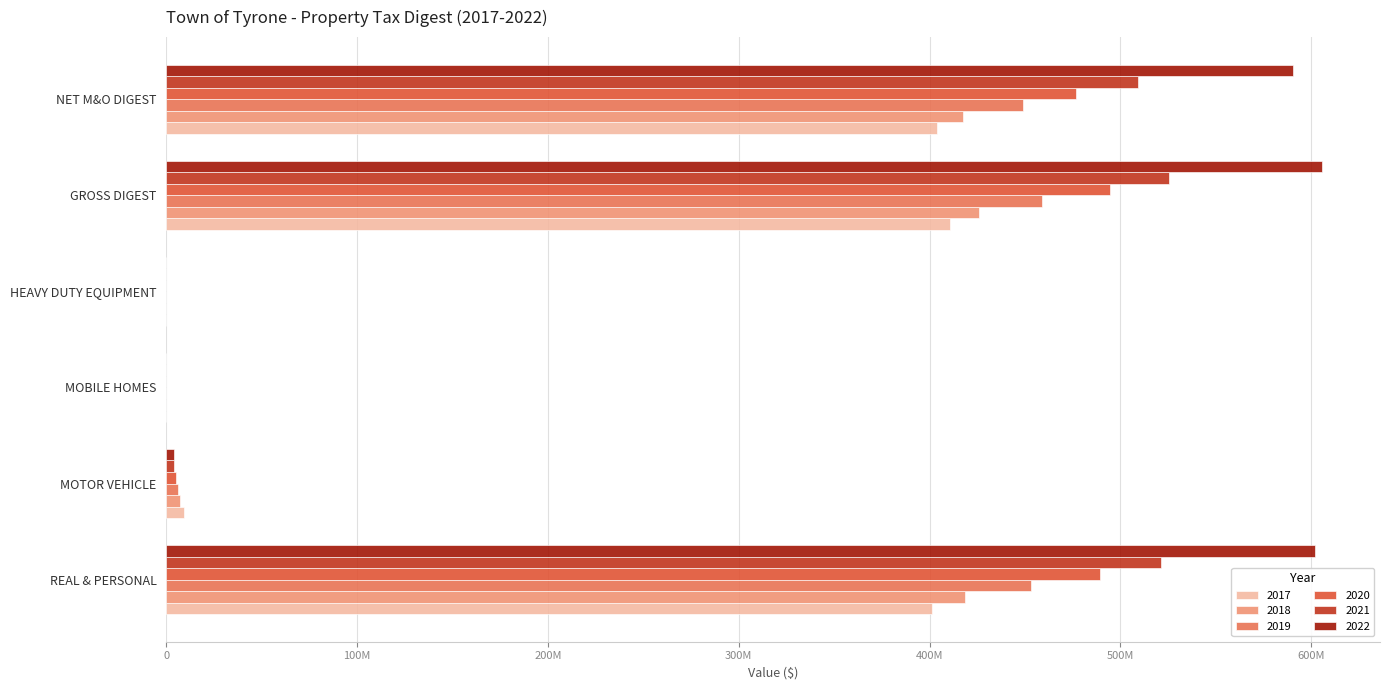

What is the highest value of the 2017 series?

410777116